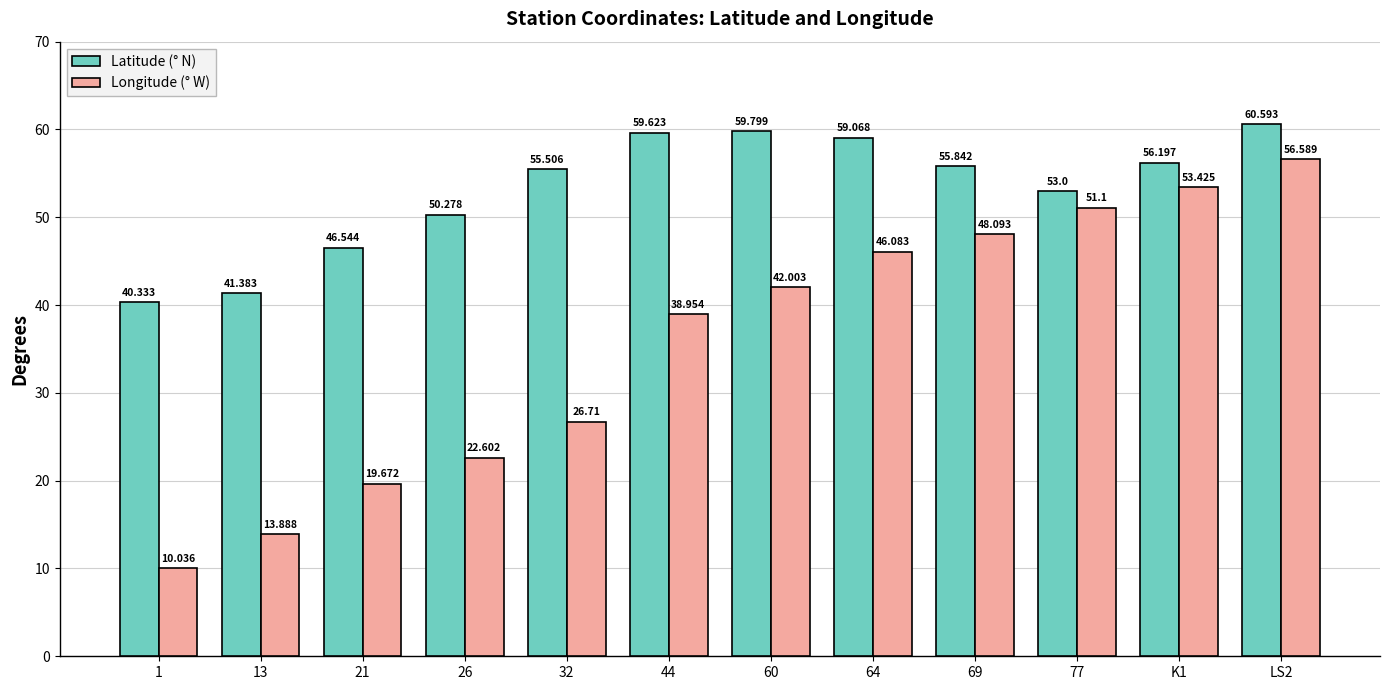

What is the sum of all Latitude (° N) values?

638.2